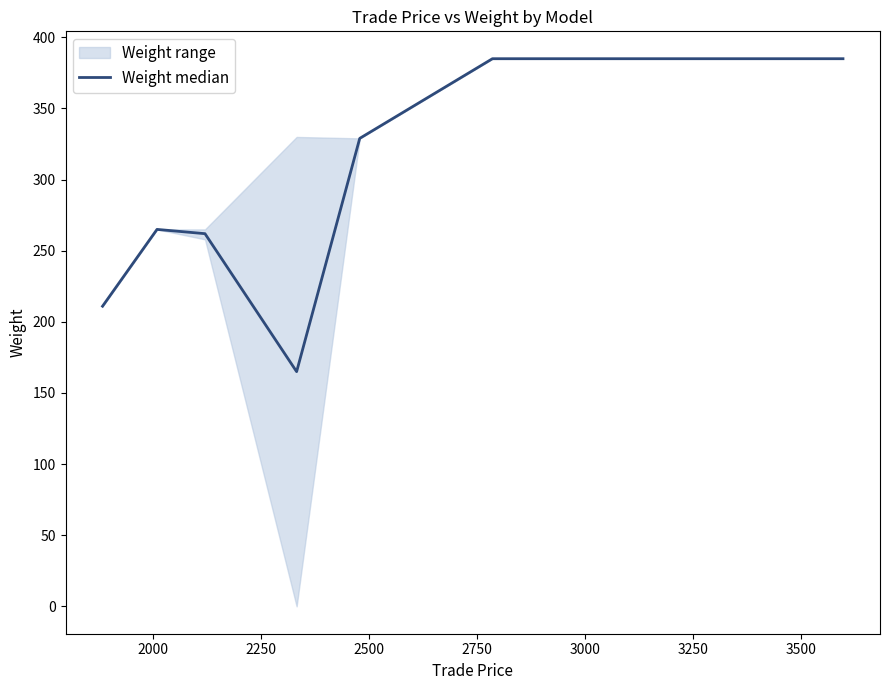

Where is the data nearest to the value 275?

2000